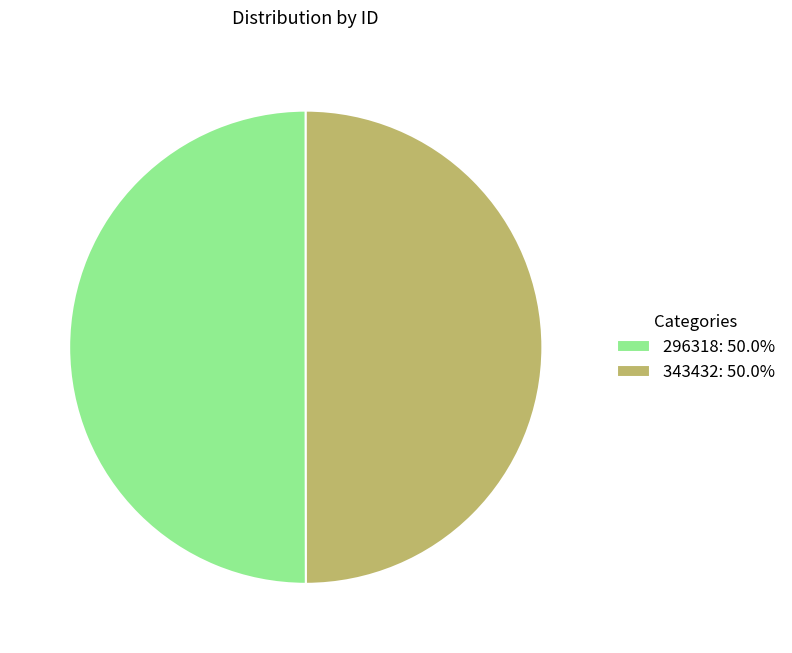

Is the sum of 296318: 50.0% and 343432: 50.0% greater than half?

Yes